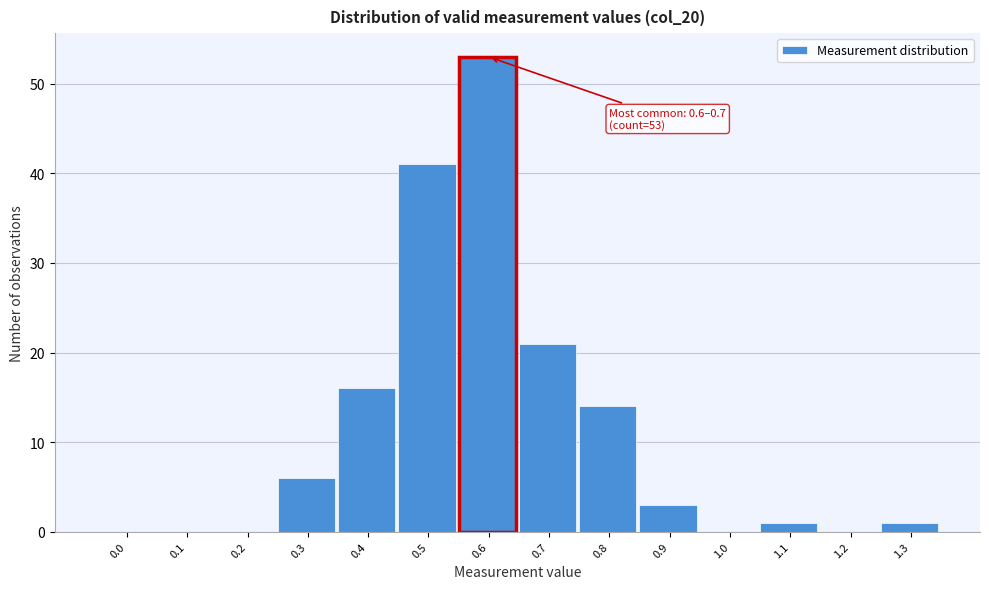

Reading left to right, list all the values displayed in this chart.

0.0=0	0.1=0	0.2=0	0.3=6	0.4=16	0.5=41	0.6=53	0.7=21	0.8=14	0.9=3	1.0=0	1.1=1	1.2=0	1.3=1